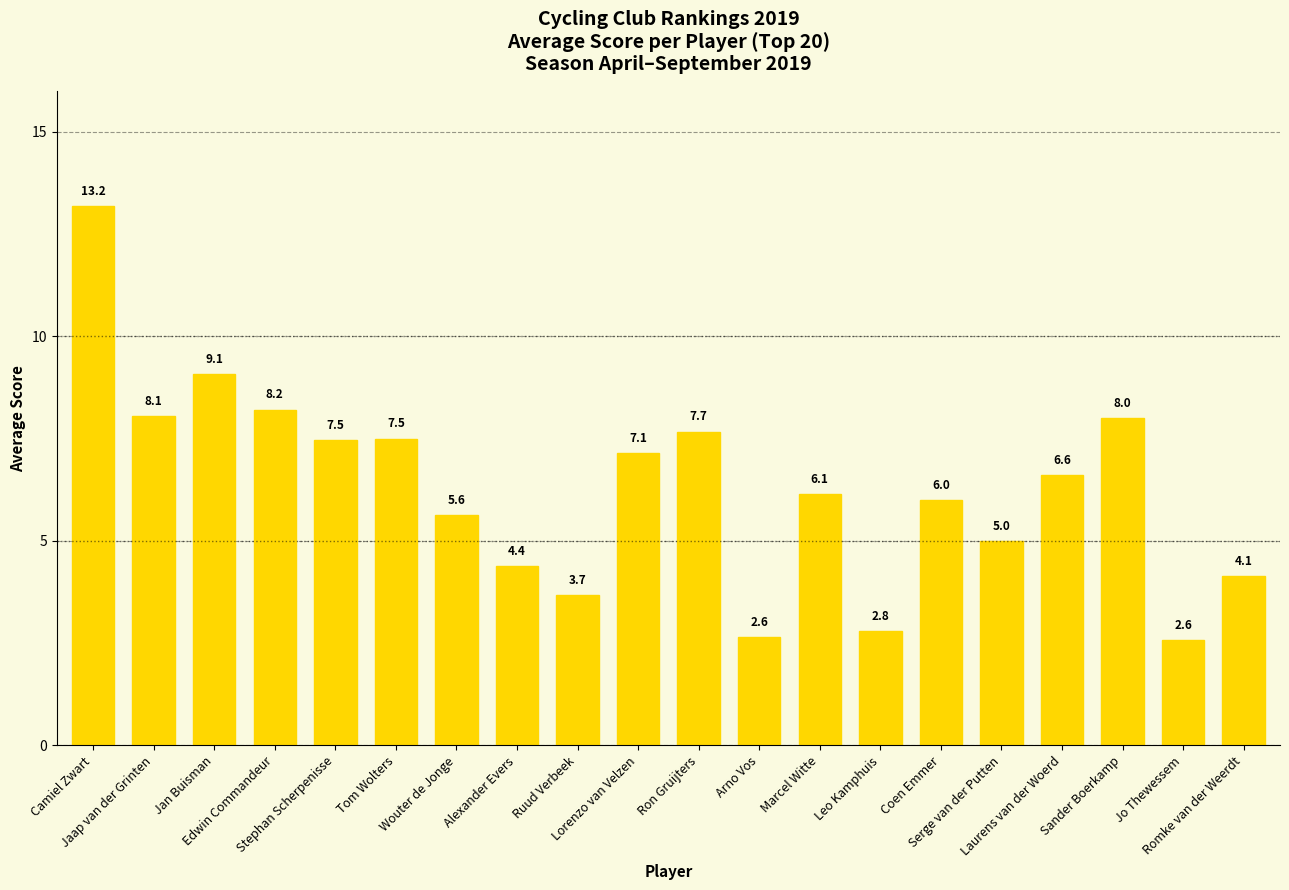

True or false: the data shows 2.5 at Tom Wolters.

False